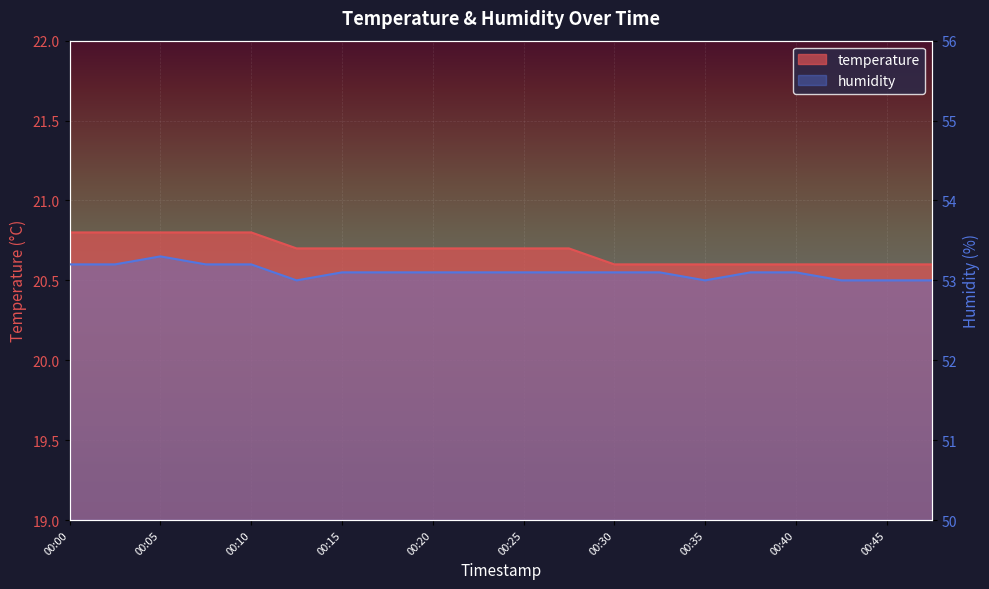

What is the difference between the maximum and minimum values in the temperature series?

0.2